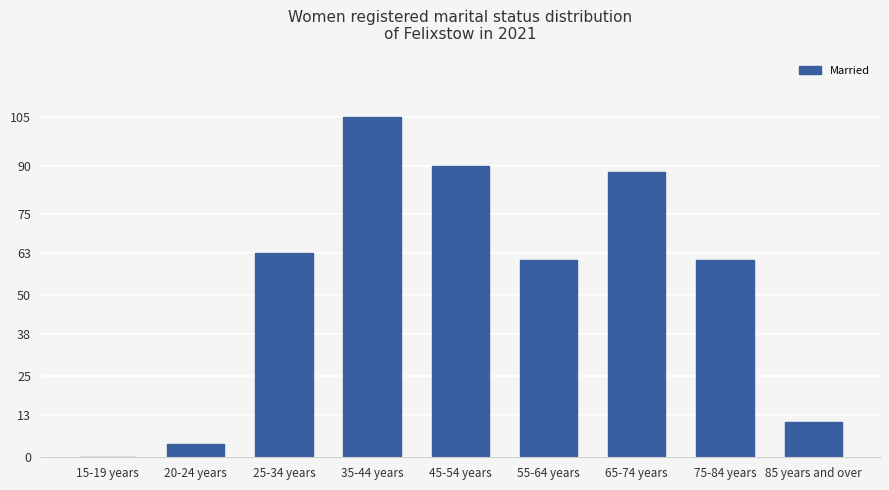

Count the number of data series in this chart.

1